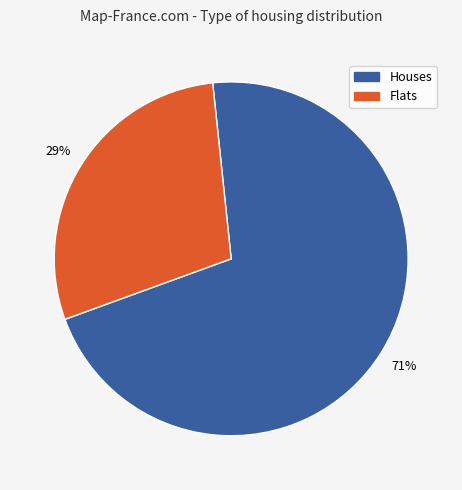

To the nearest percent, what is the difference between the largest and smallest slice percentages?

42%